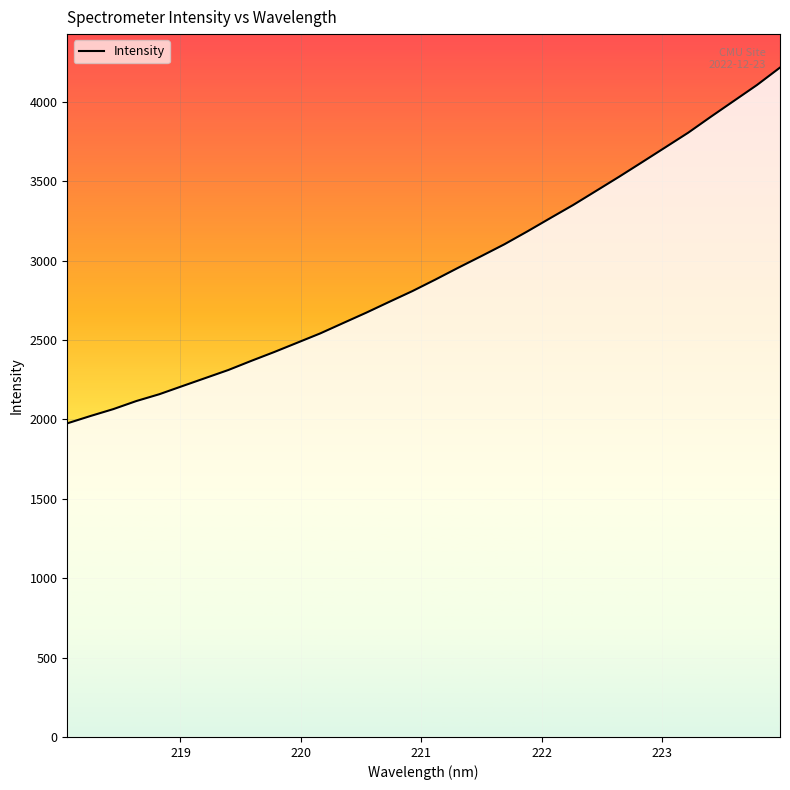

What is the greatest value displayed?

4216.3